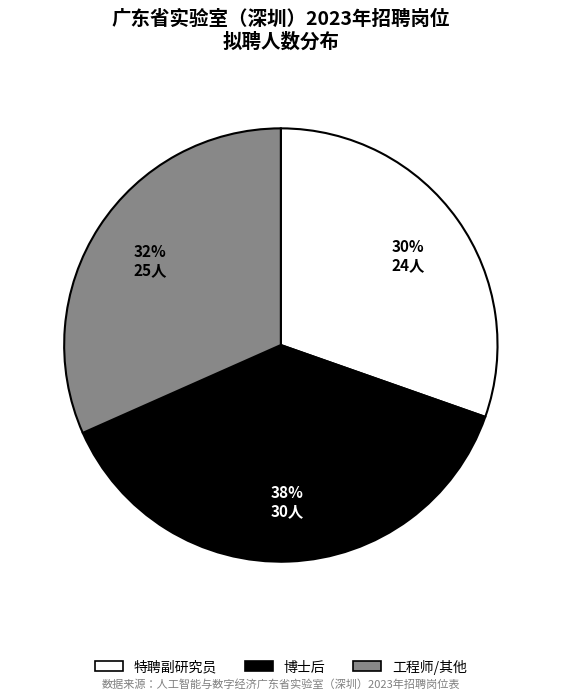

Does any single category account for the majority?

No